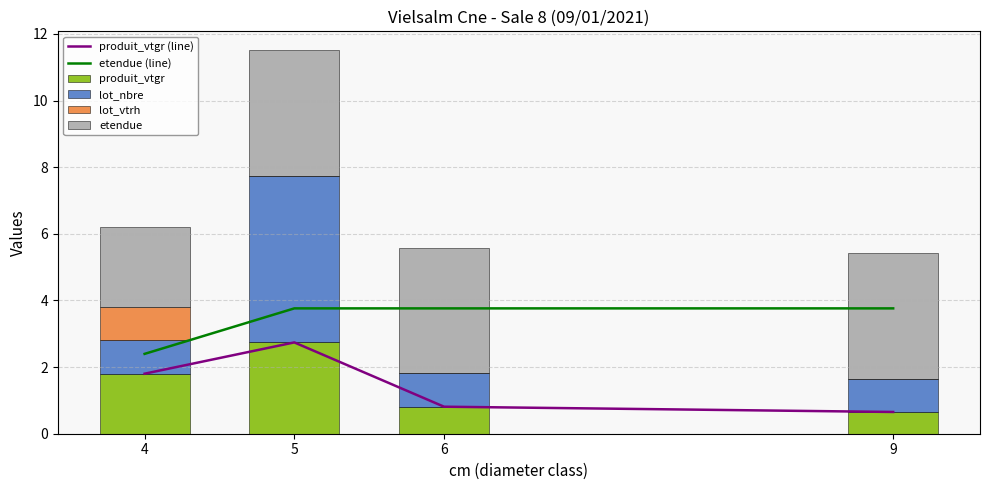

What is the difference between the highest and lowest values at 9?

3.8